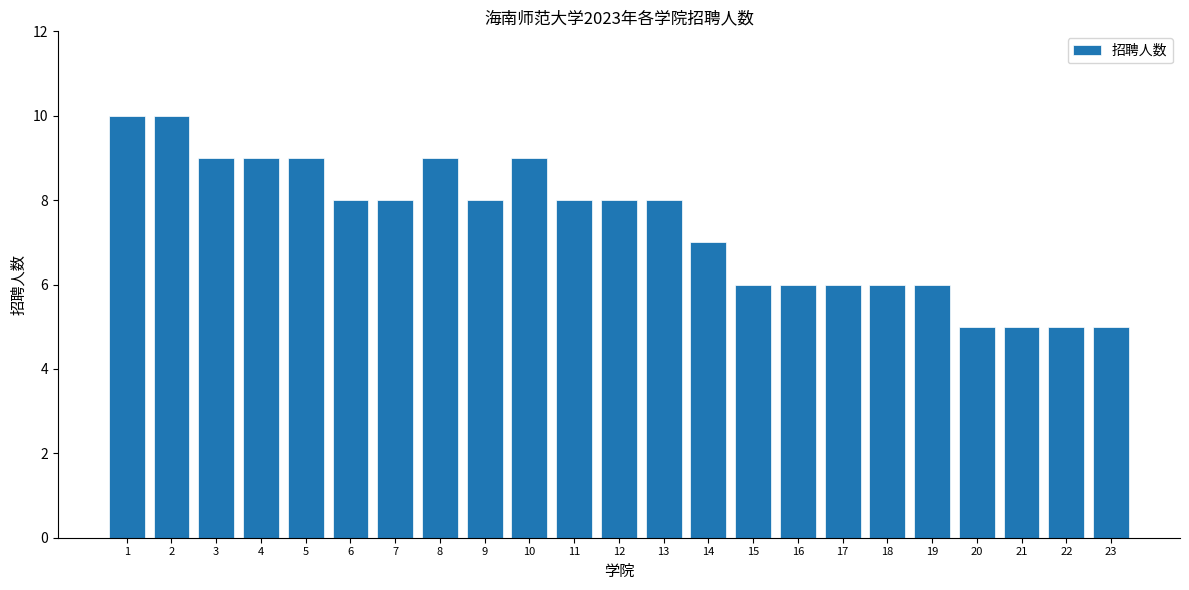

What is the maximum value shown in the chart?

10